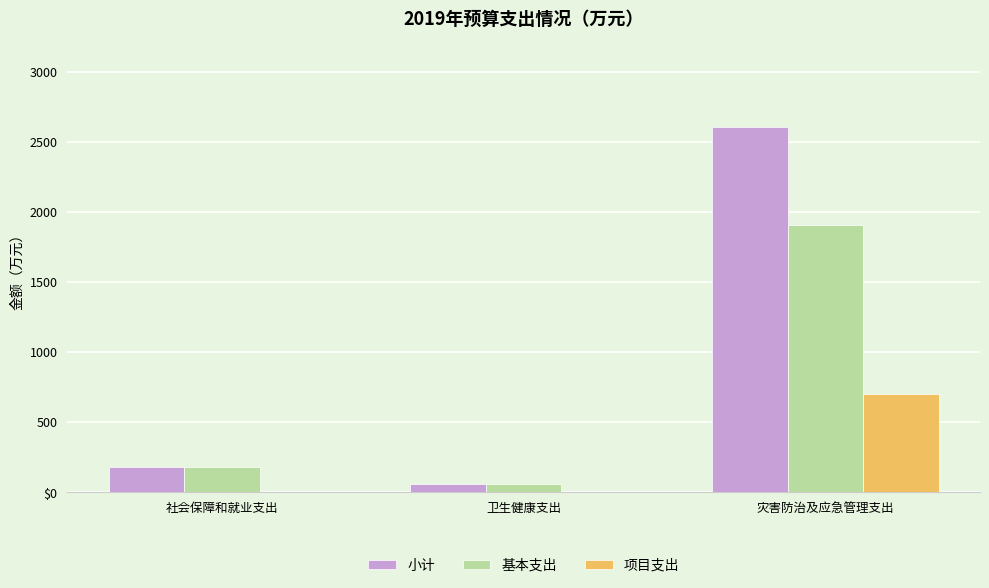

Is it true that 小计 equals 275.8 at 社会保障和就业支出?

False